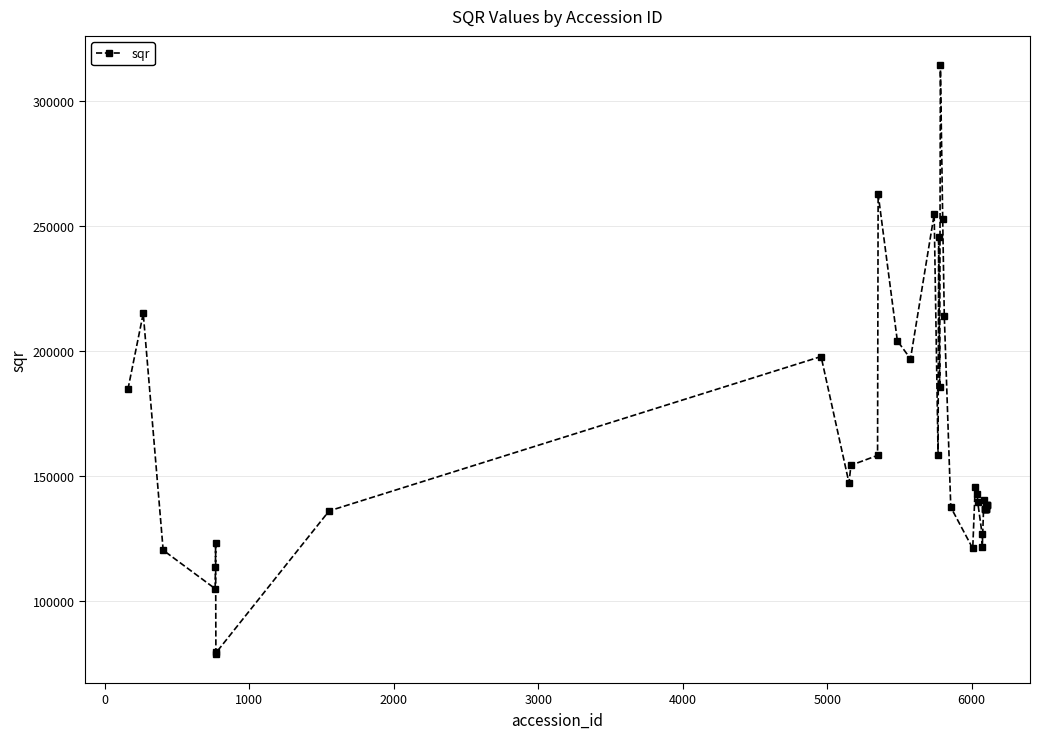

What is the sum of all values?

6412434.9